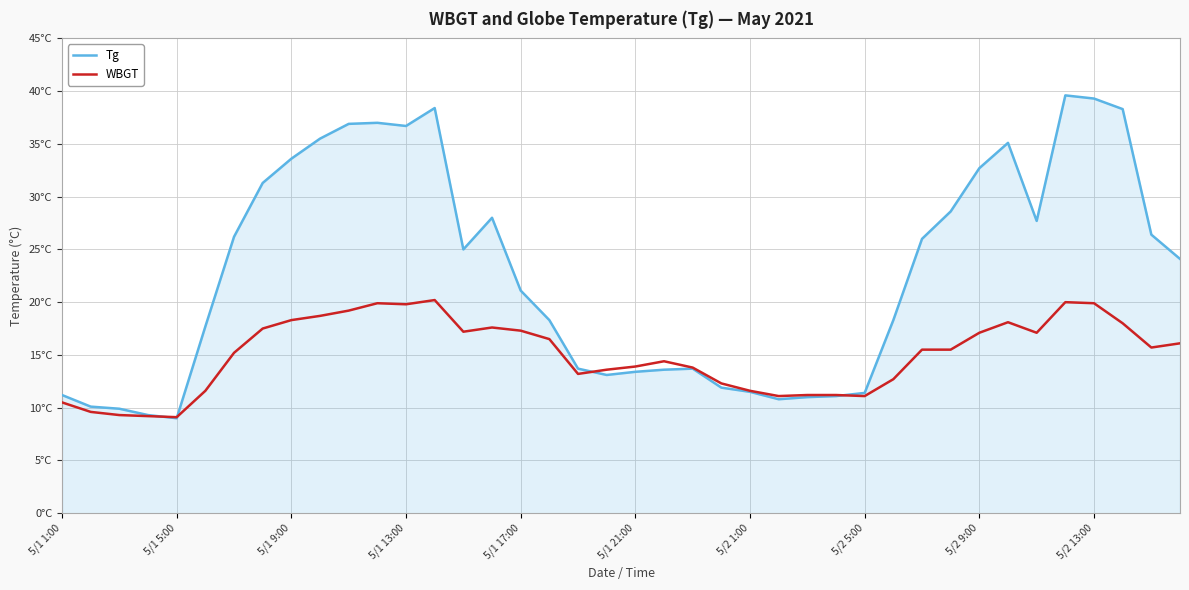

What are all the series names shown in the legend?

Tg, WBGT